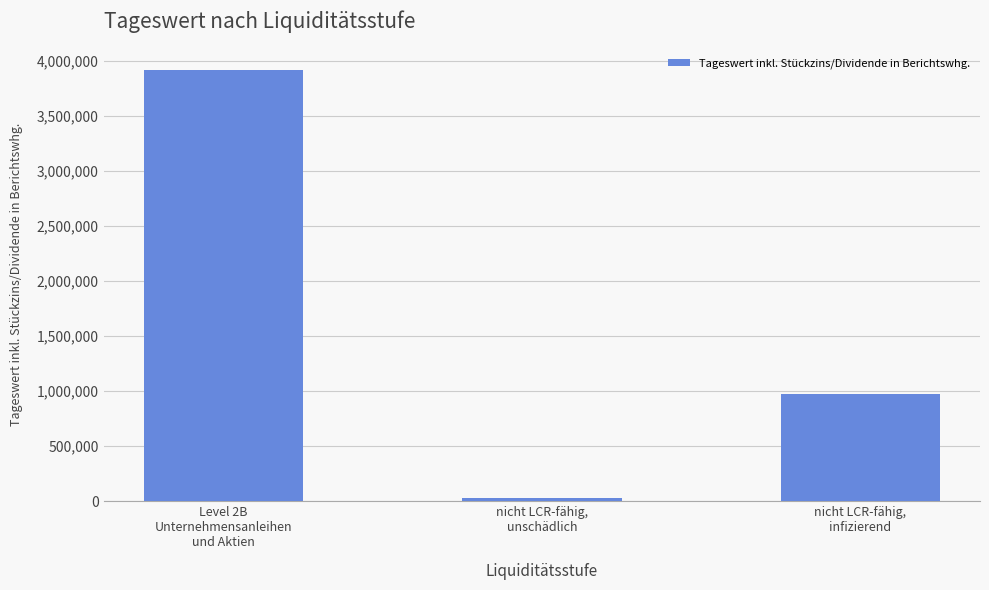

Rank the categories by value from highest to lowest.

Level 2B
Unternehmensanleihen
und Aktien, nicht LCR-fähig,
infizierend, nicht LCR-fähig,
unschädlich